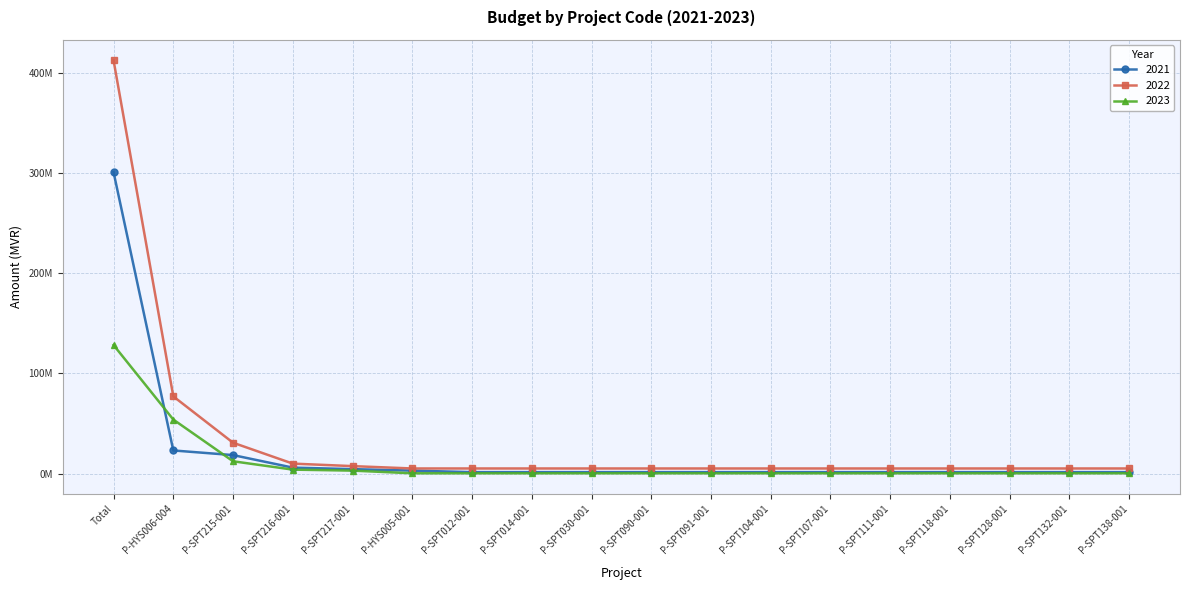

True or false: 2022 and 2023 cross at least once.

False